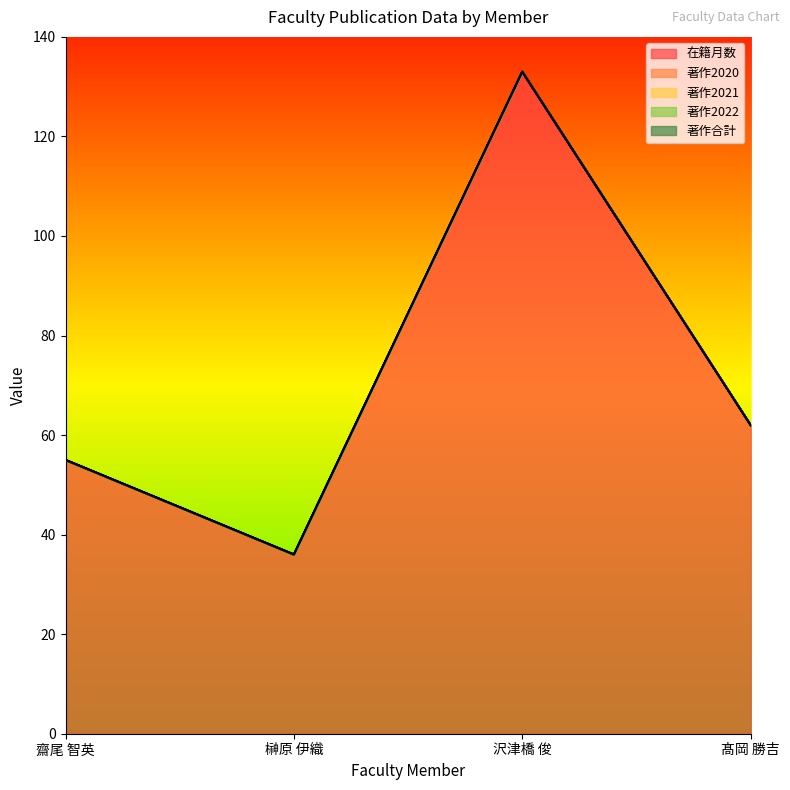

List the series in order of their peak value, lowest first.

著作2020, 著作2021, 著作2022, 著作合計, 在籍月数